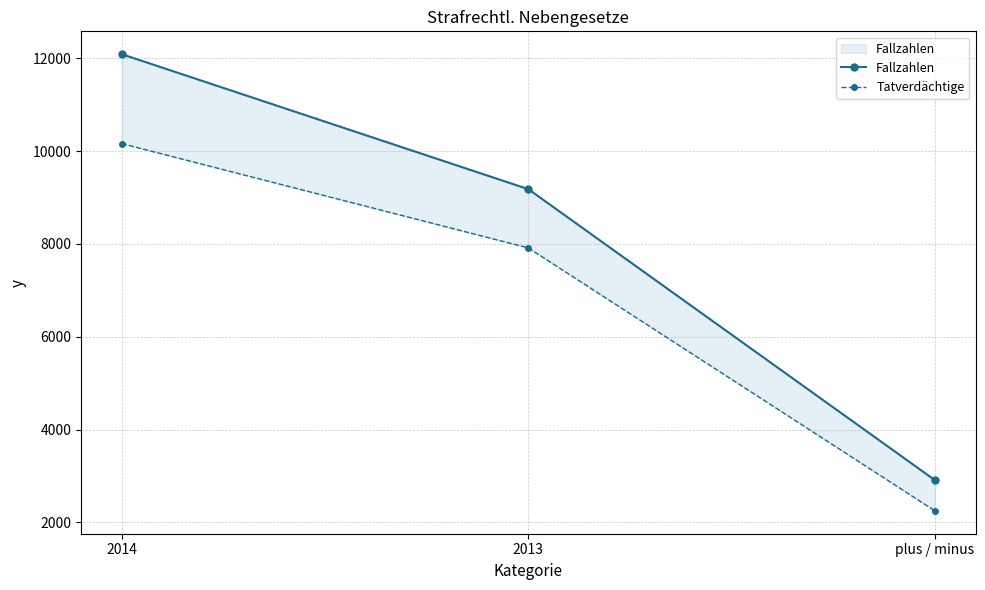

Which has a higher value, plus / minus or 2013?

2013